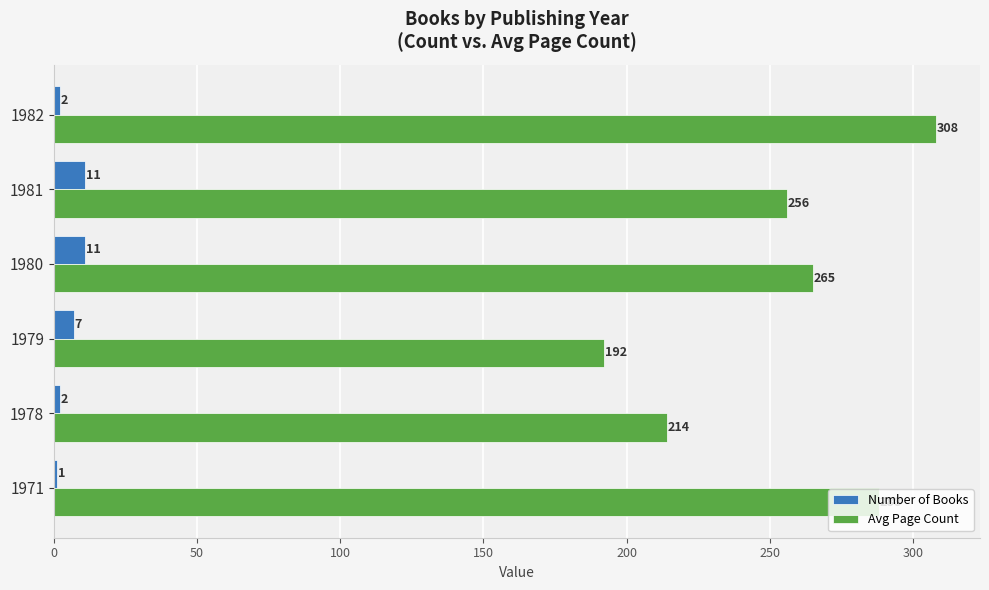

How many values in the Avg Page Count series are below 265?

3